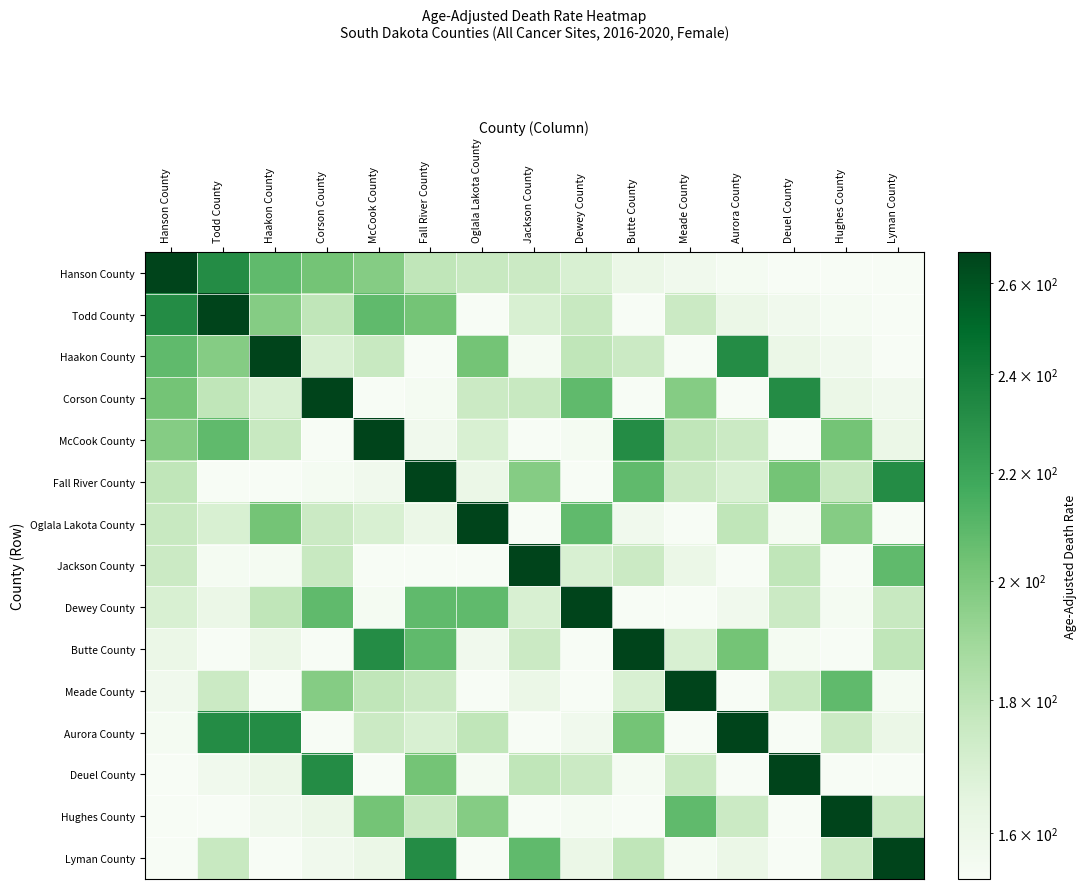

Reading left to right, what are all the values shown in this chart?

Hanson County: Hanson County=267.3	Todd County=232.1	Haakon County=208.2	Corson County=202.4	McCook County=197.2	Fall River County=178.5	Oglala Lakota County=176.1	Jackson County=174.7	Dewey County=169.6	Butte County=160.7	Meade County=157.5	Aurora County=155.1	Deuel County=153.9	Hughes County=153.8	Lyman County=153.7
Todd County: Hanson County=232.1	Todd County=267.3	Haakon County=197.2	Corson County=178.5	McCook County=208.2	Fall River County=202.4	Oglala Lakota County=153.8	Jackson County=169.6	Dewey County=176.1	Butte County=153.9	Meade County=174.7	Aurora County=160.7	Deuel County=157.5	Hughes County=155.1	Lyman County=153.7
Haakon County: Hanson County=208.2	Todd County=197.2	Haakon County=267.3	Corson County=169.6	McCook County=176.1	Fall River County=153.8	Oglala Lakota County=202.4	Jackson County=155.1	Dewey County=178.5	Butte County=174.7	Meade County=153.9	Aurora County=232.1	Deuel County=160.7	Hughes County=157.5	Lyman County=153.7
Corson County: Hanson County=202.4	Todd County=178.5	Haakon County=169.6	Corson County=267.3	McCook County=153.7	Fall River County=155.1	Oglala Lakota County=174.7	Jackson County=176.1	Dewey County=208.2	Butte County=153.8	Meade County=197.2	Aurora County=153.9	Deuel County=232.1	Hughes County=160.7	Lyman County=157.5
McCook County: Hanson County=197.2	Todd County=208.2	Haakon County=176.1	Corson County=153.7	McCook County=267.3	Fall River County=157.5	Oglala Lakota County=169.6	Jackson County=153.9	Dewey County=155.1	Butte County=232.1	Meade County=178.5	Aurora County=174.7	Deuel County=153.8	Hughes County=202.4	Lyman County=160.7
Fall River County: Hanson County=178.5	Todd County=153.8	Haakon County=153.9	Corson County=155.1	McCook County=157.5	Fall River County=267.3	Oglala Lakota County=160.7	Jackson County=197.2	Dewey County=153.7	Butte County=208.2	Meade County=174.7	Aurora County=169.6	Deuel County=202.4	Hughes County=176.1	Lyman County=232.1
Oglala Lakota County: Hanson County=176.1	Todd County=169.6	Haakon County=202.4	Corson County=174.7	McCook County=169.6	Fall River County=160.7	Oglala Lakota County=267.3	Jackson County=153.7	Dewey County=208.2	Butte County=157.5	Meade County=153.8	Aurora County=178.5	Deuel County=155.1	Hughes County=197.2	Lyman County=153.9
Jackson County: Hanson County=174.7	Todd County=155.1	Haakon County=155.1	Corson County=176.1	McCook County=153.8	Fall River County=153.9	Oglala Lakota County=153.7	Jackson County=267.3	Dewey County=169.6	Butte County=174.7	Meade County=160.7	Aurora County=153.8	Deuel County=178.5	Hughes County=153.9	Lyman County=208.2
Dewey County: Hanson County=169.6	Todd County=160.7	Haakon County=178.5	Corson County=208.2	McCook County=155.1	Fall River County=208.2	Oglala Lakota County=208.2	Jackson County=169.6	Dewey County=267.3	Butte County=153.9	Meade County=153.7	Aurora County=157.5	Deuel County=174.7	Hughes County=155.1	Lyman County=176.1
Butte County: Hanson County=160.7	Todd County=153.9	Haakon County=160.7	Corson County=153.8	McCook County=232.1	Fall River County=208.2	Oglala Lakota County=157.5	Jackson County=174.7	Dewey County=153.9	Butte County=267.3	Meade County=169.6	Aurora County=202.4	Deuel County=155.1	Hughes County=153.7	Lyman County=178.5
Meade County: Hanson County=157.5	Todd County=174.7	Haakon County=153.7	Corson County=197.2	McCook County=178.5	Fall River County=174.7	Oglala Lakota County=153.8	Jackson County=160.7	Dewey County=153.7	Butte County=169.6	Meade County=267.3	Aurora County=153.9	Deuel County=176.1	Hughes County=208.2	Lyman County=155.1
Aurora County: Hanson County=155.1	Todd County=232.1	Haakon County=232.1	Corson County=153.9	McCook County=174.7	Fall River County=169.6	Oglala Lakota County=178.5	Jackson County=153.8	Dewey County=157.5	Butte County=202.4	Meade County=153.9	Aurora County=267.3	Deuel County=153.7	Hughes County=174.7	Lyman County=160.7
Deuel County: Hanson County=153.9	Todd County=157.5	Haakon County=160.7	Corson County=232.1	McCook County=153.8	Fall River County=202.4	Oglala Lakota County=155.1	Jackson County=178.5	Dewey County=174.7	Butte County=155.1	Meade County=176.1	Aurora County=153.7	Deuel County=267.3	Hughes County=153.8	Lyman County=153.9
Hughes County: Hanson County=153.8	Todd County=153.7	Haakon County=157.5	Corson County=160.7	McCook County=202.4	Fall River County=176.1	Oglala Lakota County=197.2	Jackson County=153.9	Dewey County=155.1	Butte County=153.7	Meade County=208.2	Aurora County=174.7	Deuel County=153.8	Hughes County=267.3	Lyman County=174.7
Lyman County: Hanson County=153.7	Todd County=176.1	Haakon County=153.8	Corson County=157.5	McCook County=160.7	Fall River County=232.1	Oglala Lakota County=153.9	Jackson County=208.2	Dewey County=160.7	Butte County=178.5	Meade County=155.1	Aurora County=160.7	Deuel County=153.9	Hughes County=174.7	Lyman County=267.3